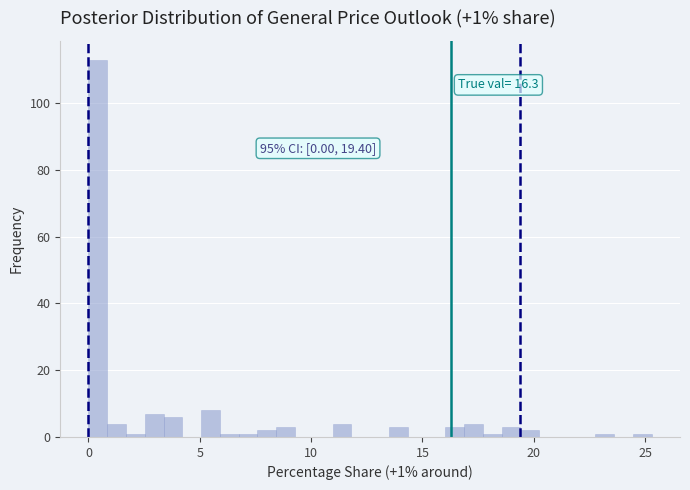

Read against the x-axis, roughly where is the centre of the tallest bar?

0.5